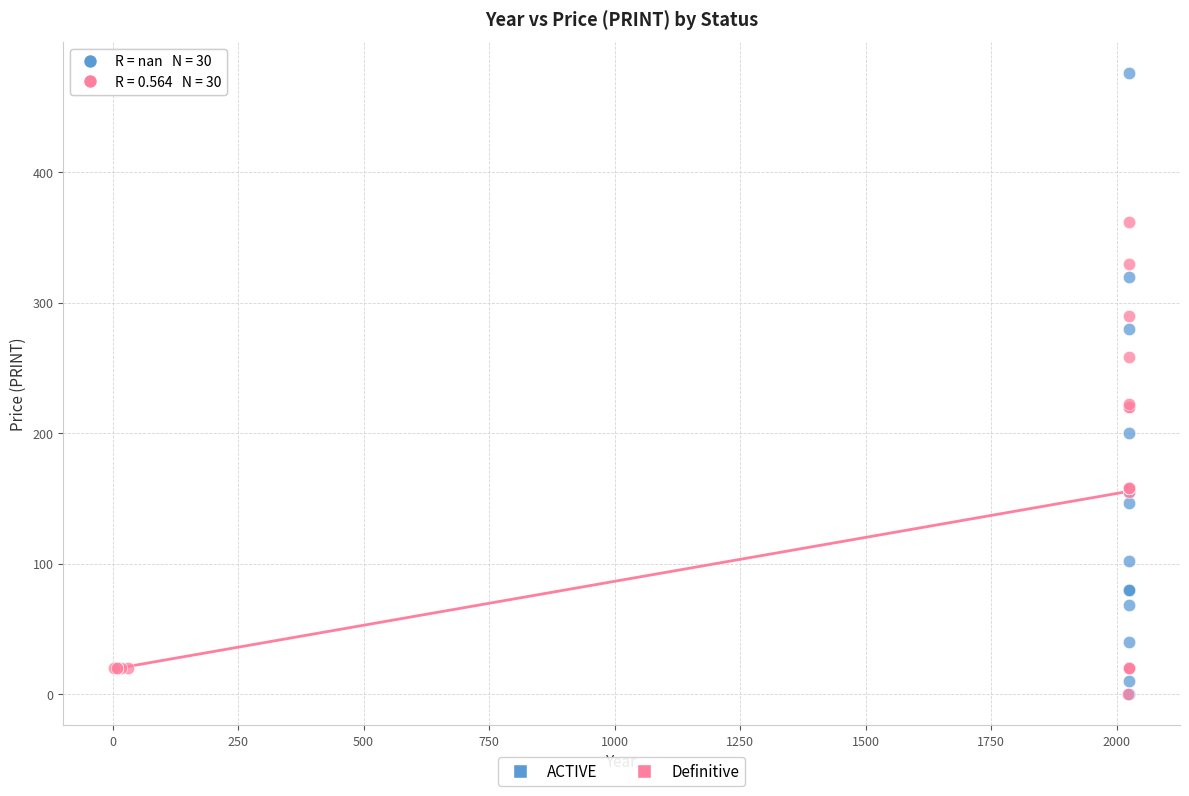

What are all the series names shown in the legend?

ACTIVE, Definitive